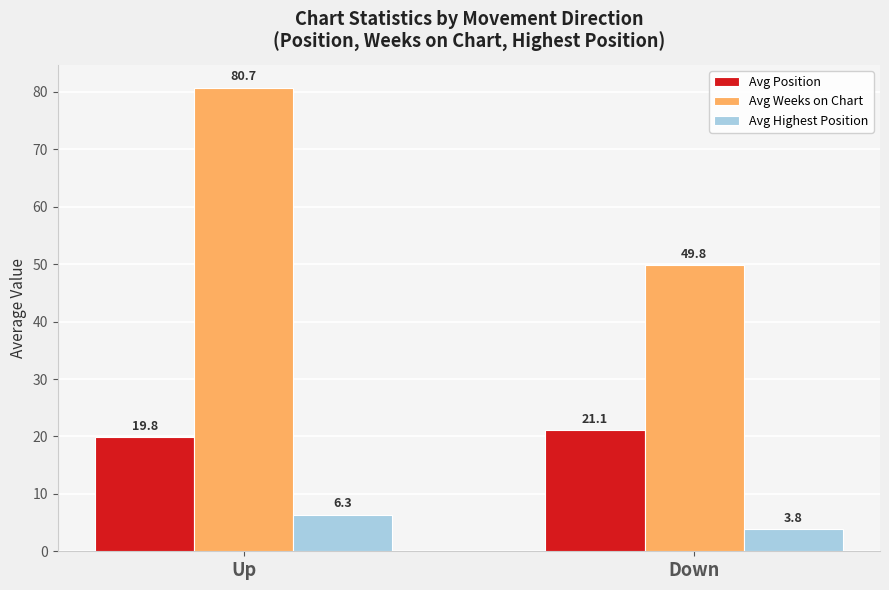

Reading left to right, list all the values displayed in this chart.

Avg Position: Up=19.8	Down=21.1
Avg Weeks on Chart: Up=80.7	Down=49.8
Avg Highest Position: Up=6.3	Down=3.8